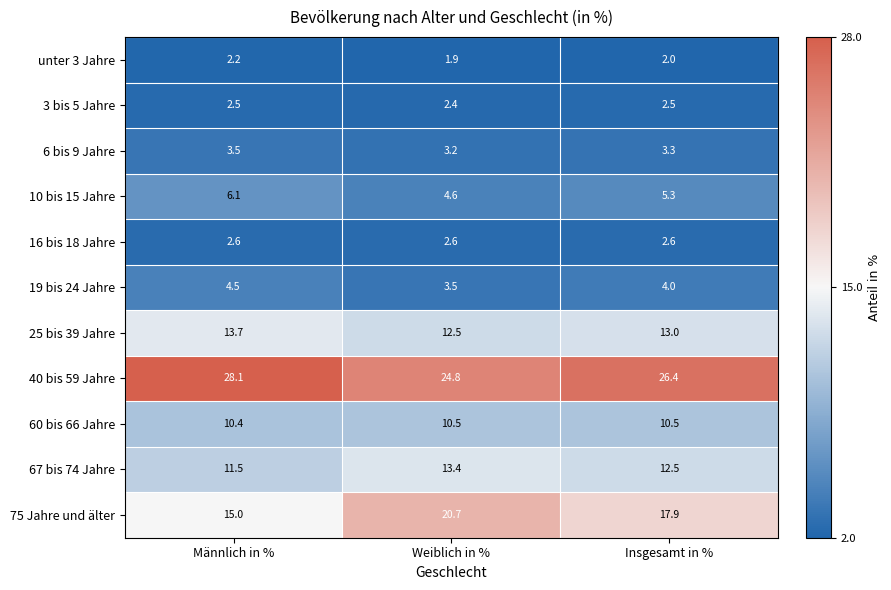

Which label corresponds to the largest value in the chart?

Männlich in %